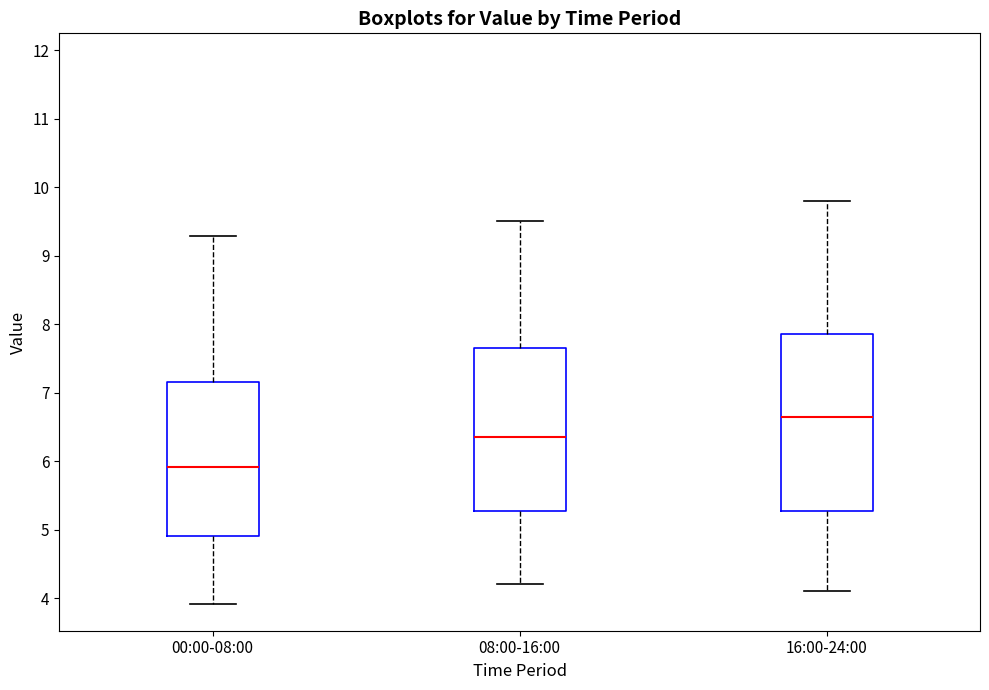

Where does the lower whisker of the box for 16:00-24:00 end on the y-axis? The values are not printed on the chart, so give them approximately, as read against the axis.

4.1